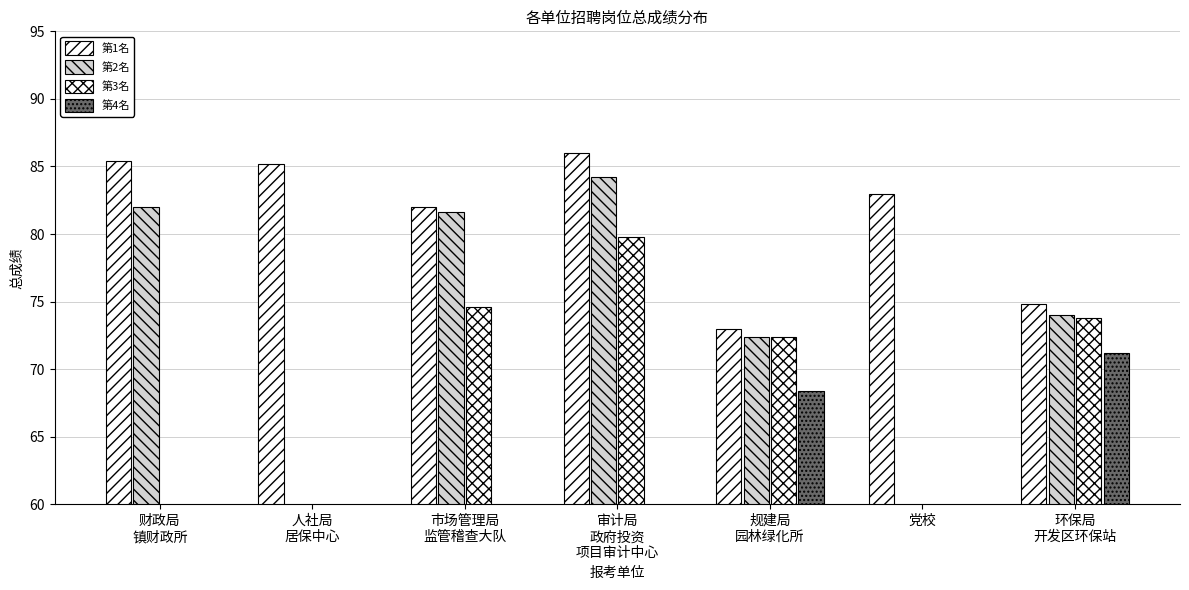

At 规建局
园林绿化所, list the series in order from smallest to largest.

第4名, 第2名, 第3名, 第1名